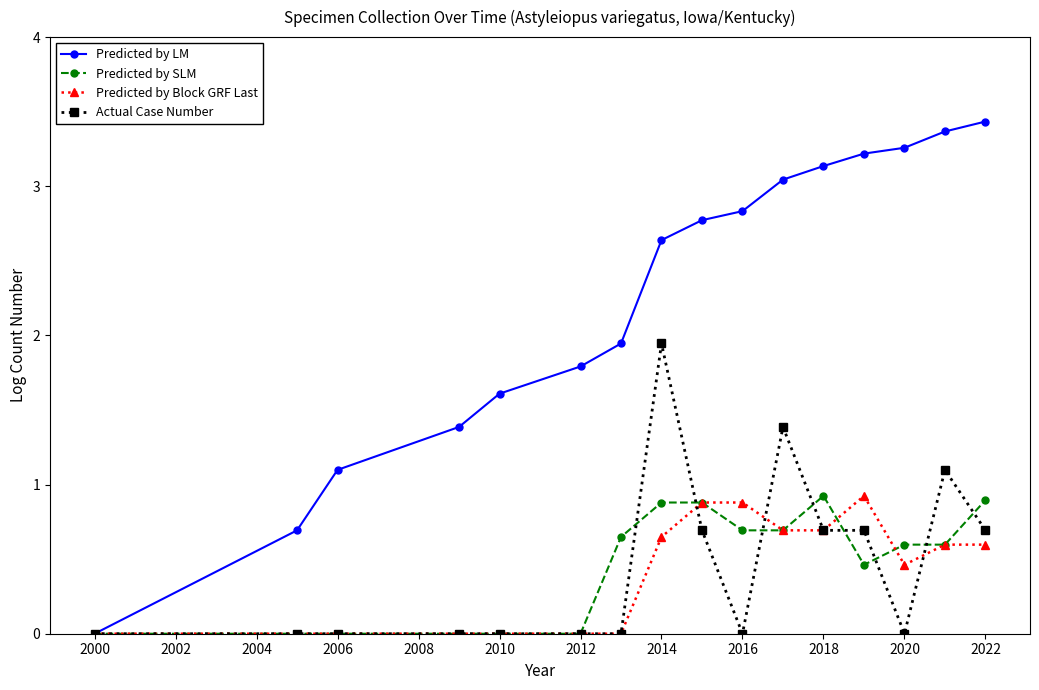

Which series has the widest spread of values?

Predicted by LM